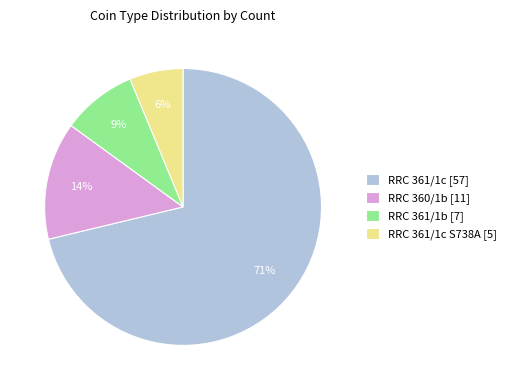

To the nearest percent, what percentage of the pie is RRC 361/1c S738A [5]?

6%